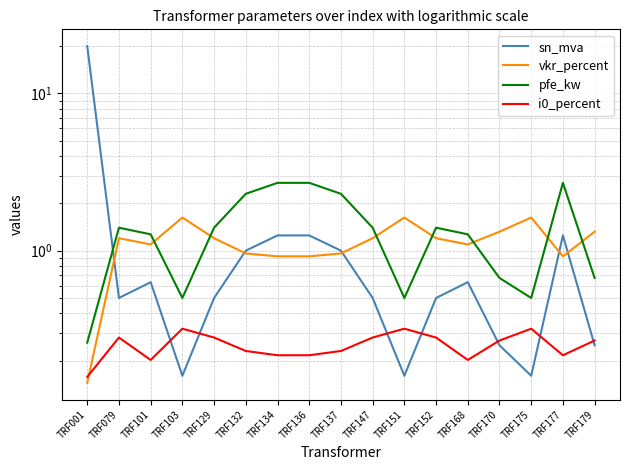

Reading left to right, list all the values displayed in this chart.

sn_mva: 20.0	0.5	0.6	0.2	0.5	1.0	1.2	1.2	1.0	0.5	0.2	0.5	0.6	0.2	0.2	1.2	0.2
vkr_percent: 0.1	1.2	1.1	1.6	1.2	1.0	0.9	0.9	1.0	1.2	1.6	1.2	1.1	1.3	1.6	0.9	1.3
pfe_kw: 0.3	1.4	1.3	0.5	1.4	2.3	2.7	2.7	2.3	1.4	0.5	1.4	1.3	0.7	0.5	2.7	0.7
i0_percent: 0.2	0.3	0.2	0.3	0.3	0.2	0.2	0.2	0.2	0.3	0.3	0.3	0.2	0.3	0.3	0.2	0.3